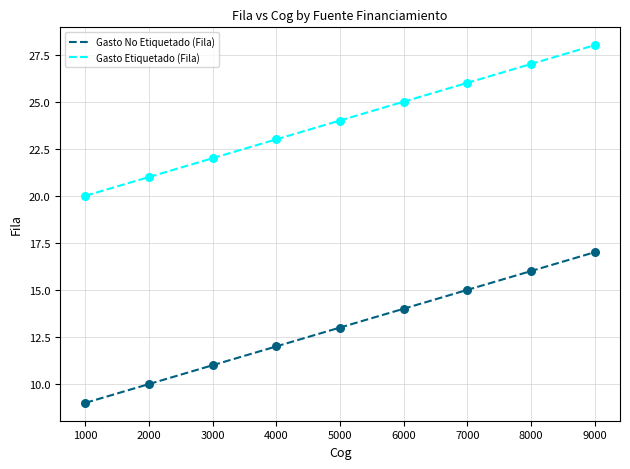

At which label does Gasto Etiquetado (Fila) reach its minimum?

1000